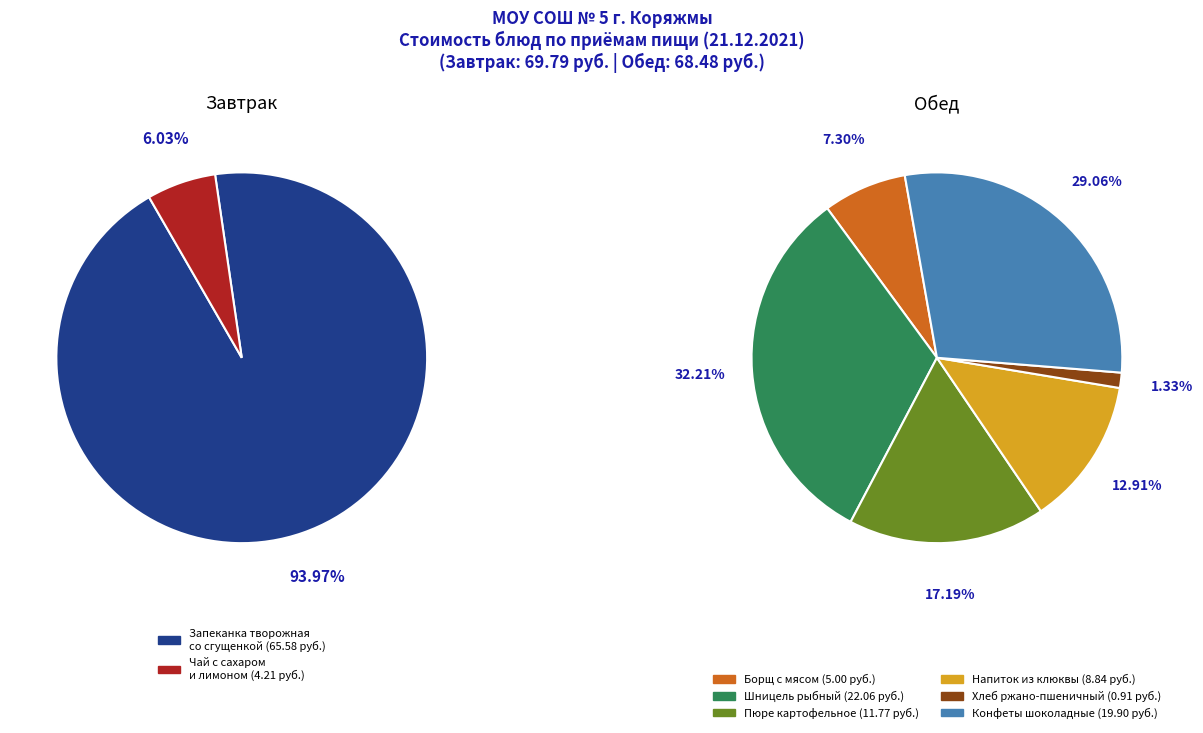

Rank the categories by value from highest to lowest.

Запеканка творожная со сгущенкой, Шницель рыбный, Конфеты шоколадные, Пюре картофельное, Напиток из клюквы, Борщ с мясом, Чай с сахаром и лимоном, Хлеб ржано-пшеничный